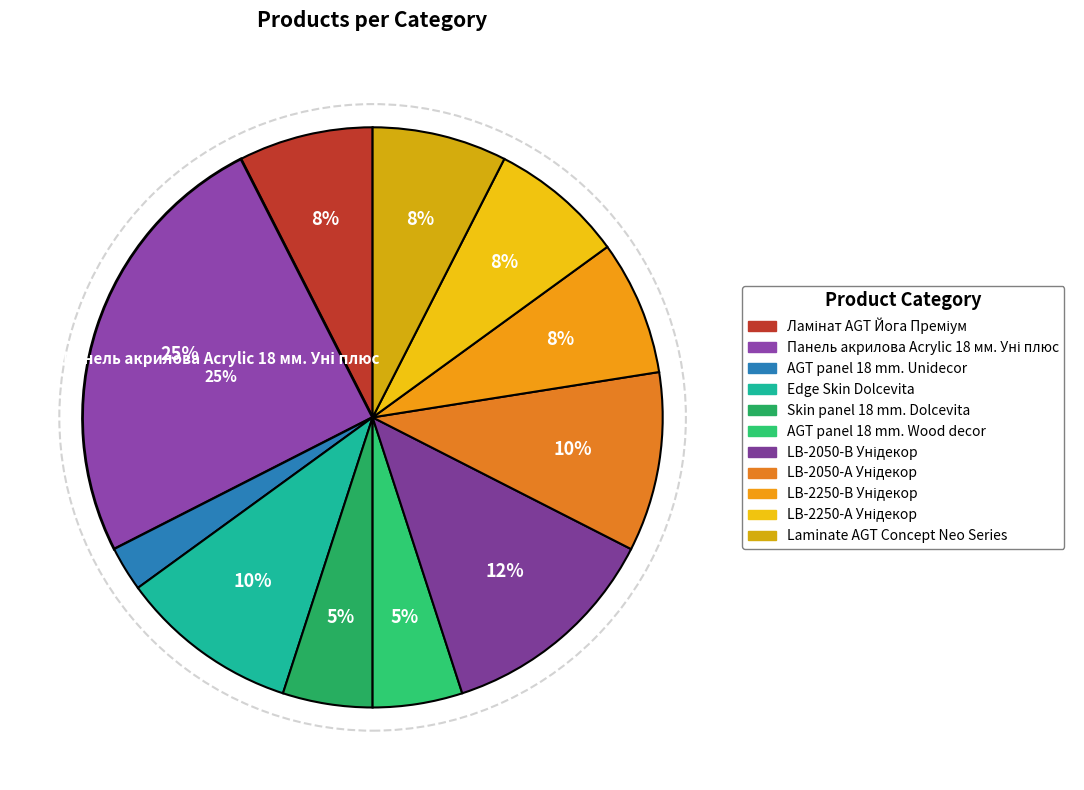

What percentage is the LB-2250-А Унідекор slice, to the nearest percent?

8%